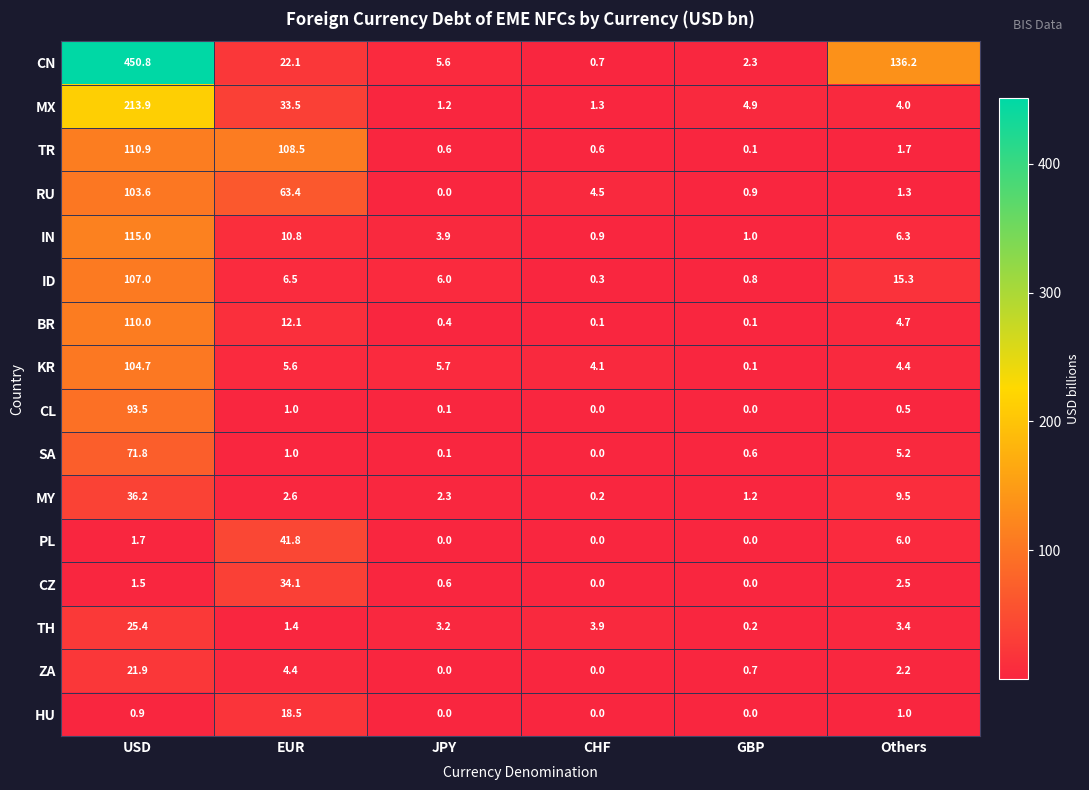

Which series has the largest range (max minus min)?

CN